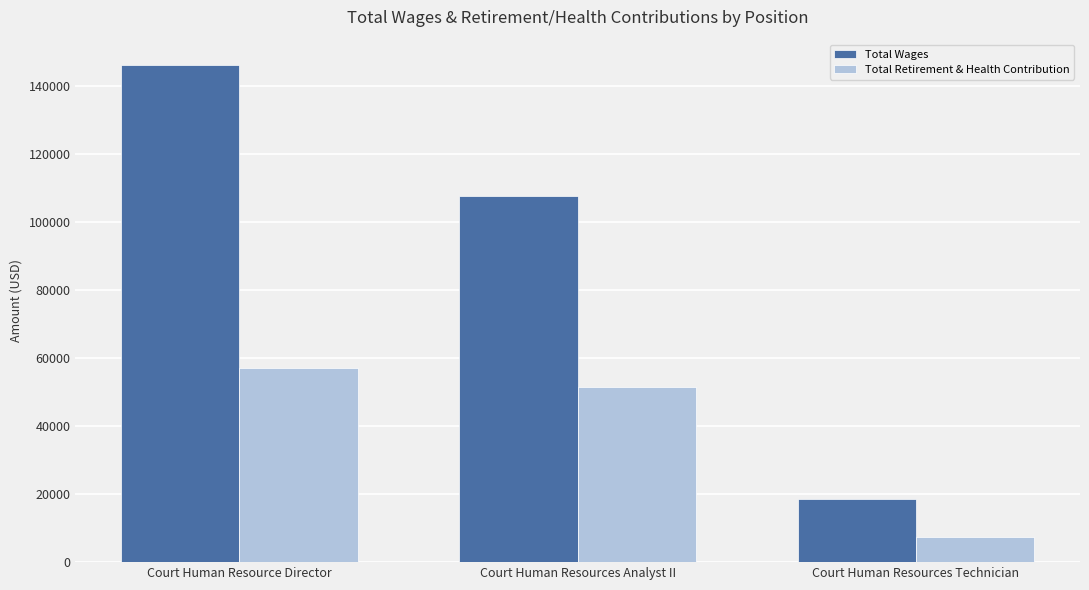

Rank the categories by Total Retirement & Health Contribution value from lowest to highest.

Court Human Resources Technician, Court Human Resources Analyst II, Court Human Resource Director